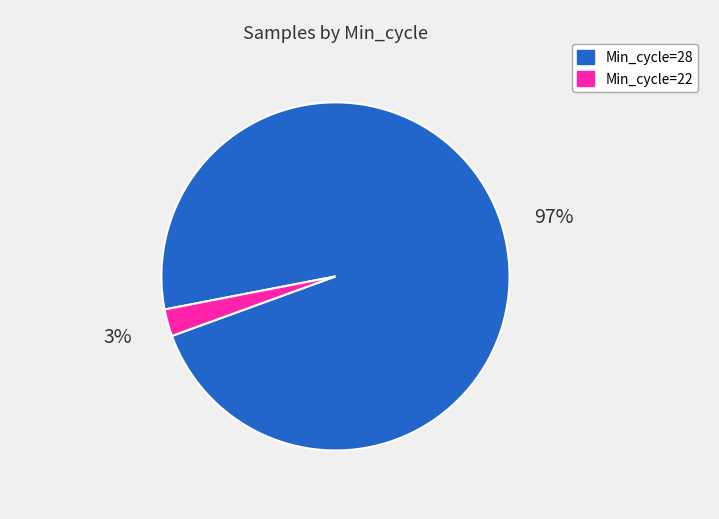

To the nearest percent, what is the average slice percentage?

50%